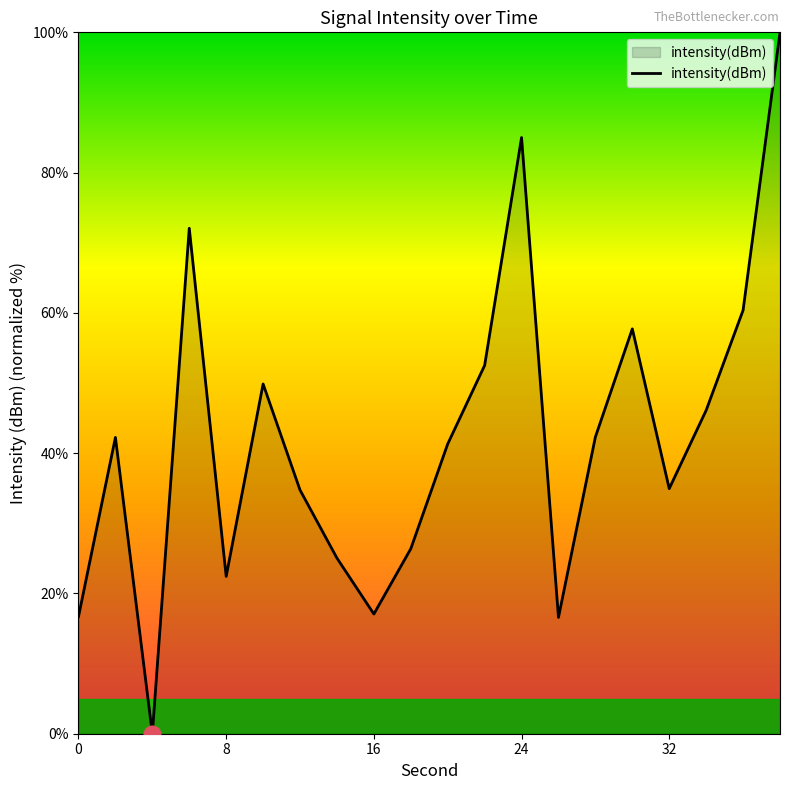

What is the sum of all values?

843.4